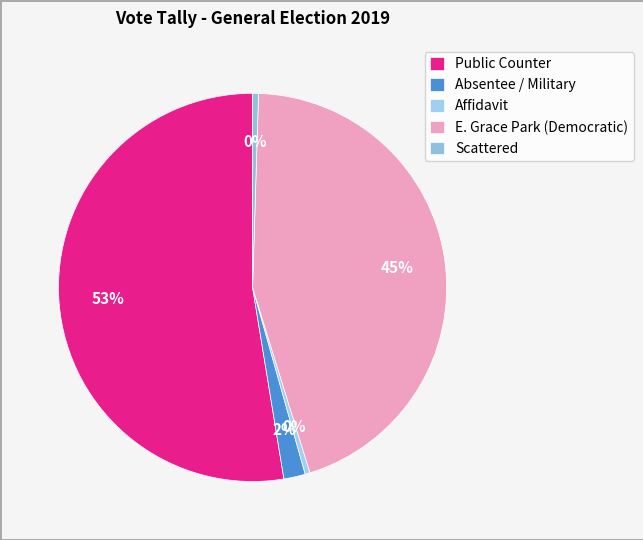

Is there any slice that represents more than half of the pie?

Yes